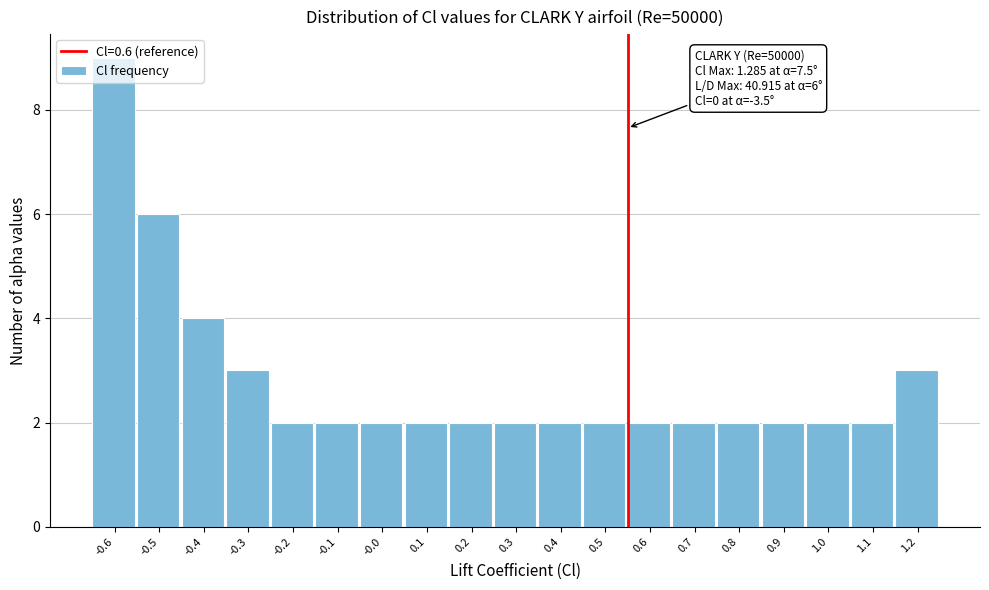

What is the greatest value displayed?

9